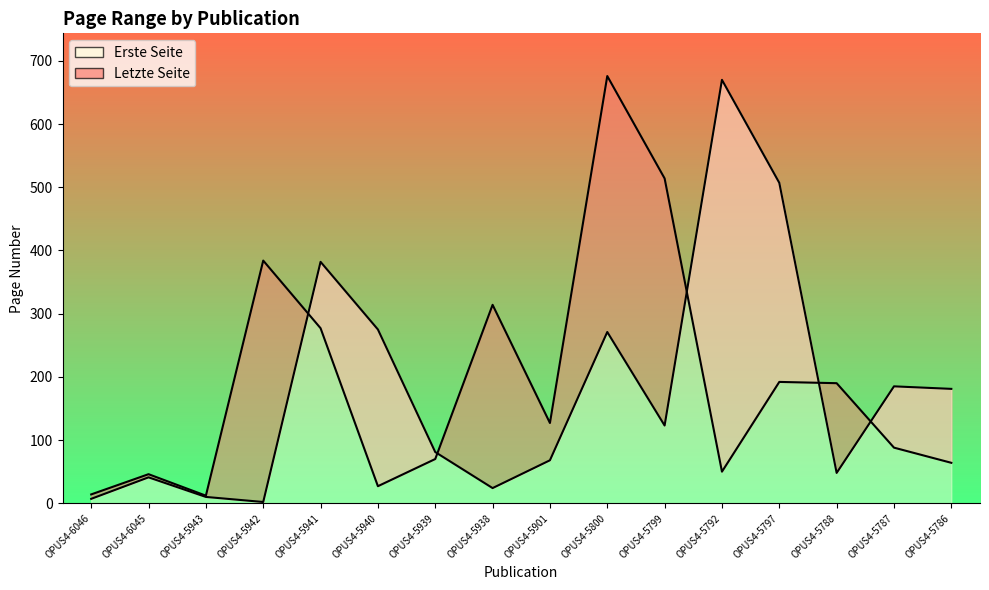

Where does the data first go above 127?

OPUS4-5942